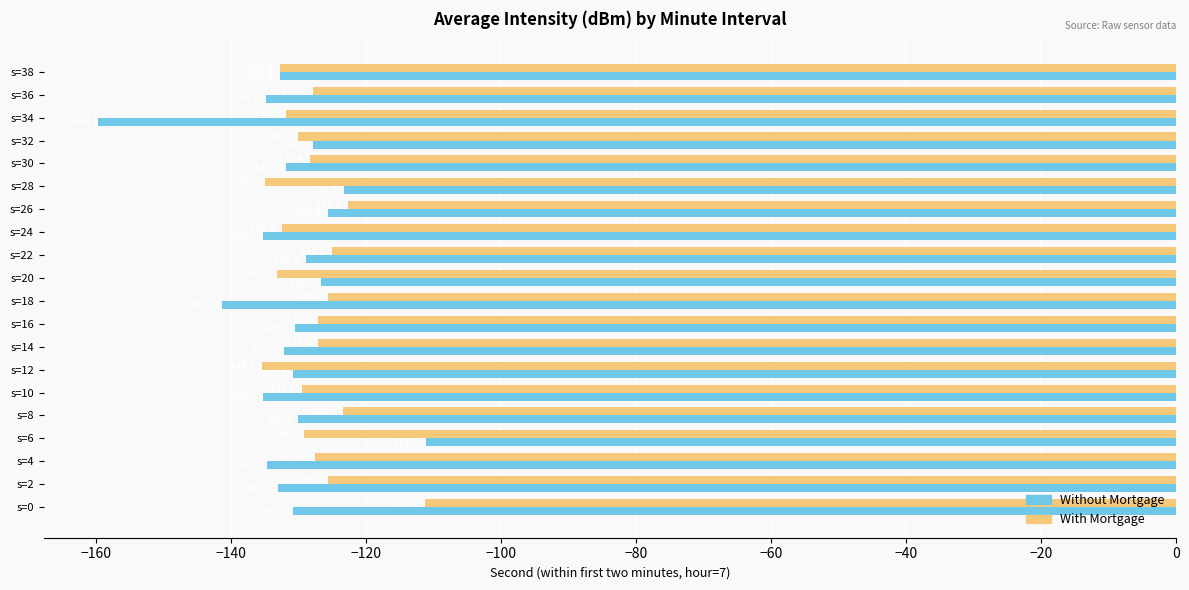

List the series in order of their overall mean, highest first.

With Mortgage, Without Mortgage